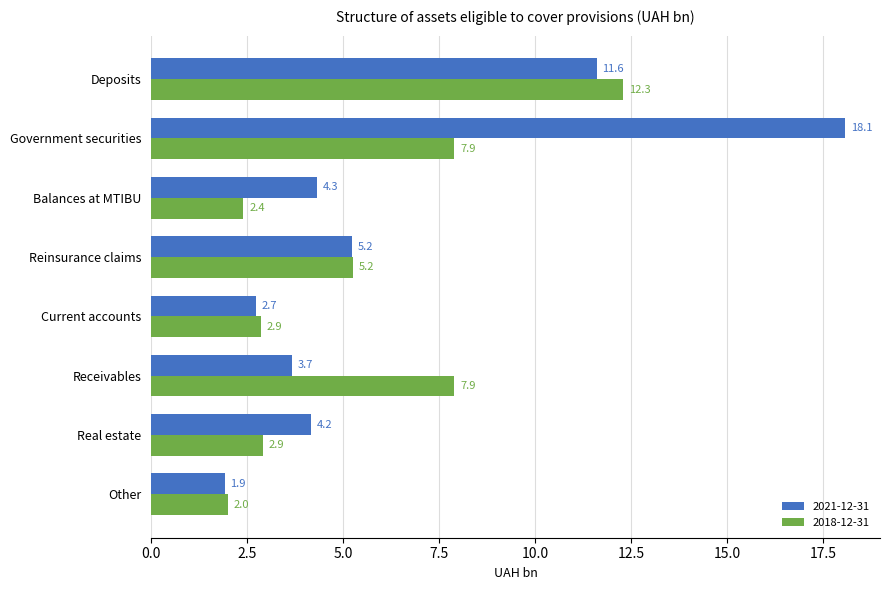

What is the maximum value for 2021-12-31?

18.1